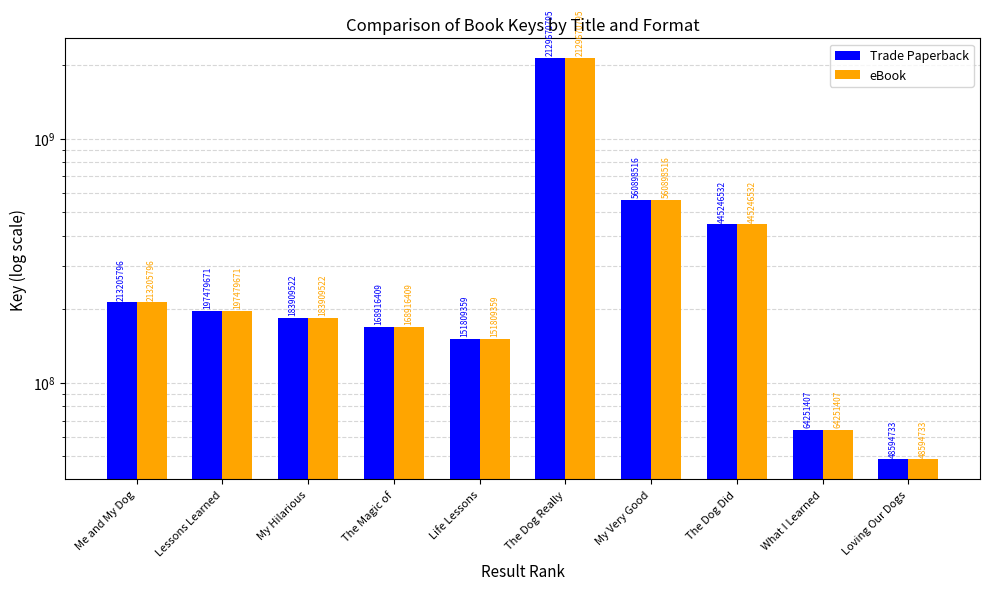

Rank the series at Me and My Dog from highest to lowest value.

Trade Paperback, eBook